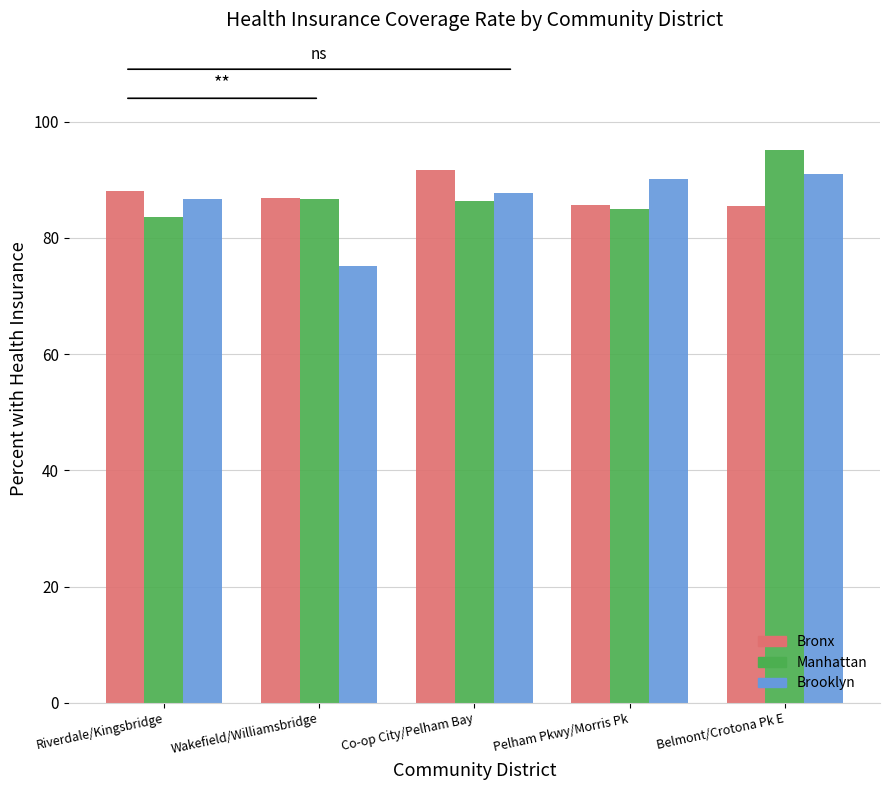

What is the difference between the maximum and minimum values in the Manhattan series?

11.5